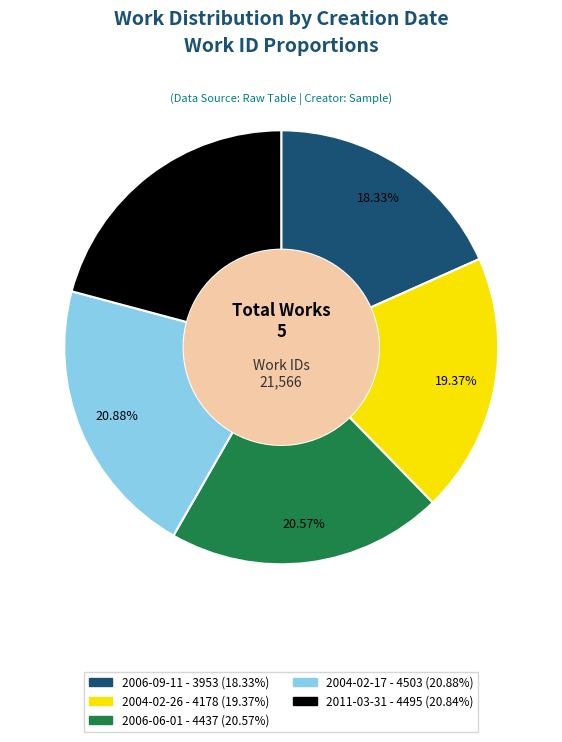

To the nearest percent, what percentage of the pie is 2004-02-17?

21%